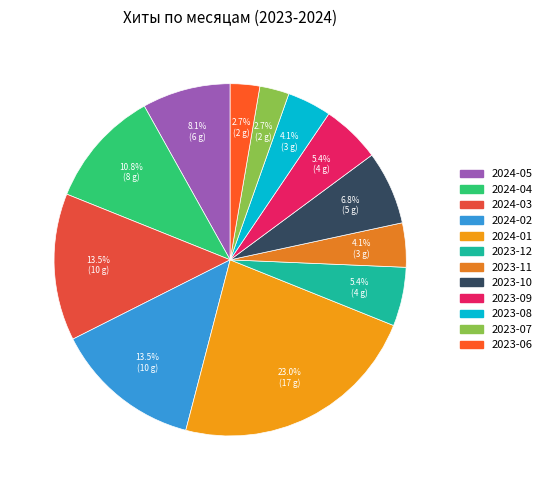

How many slices are in this pie chart?

12